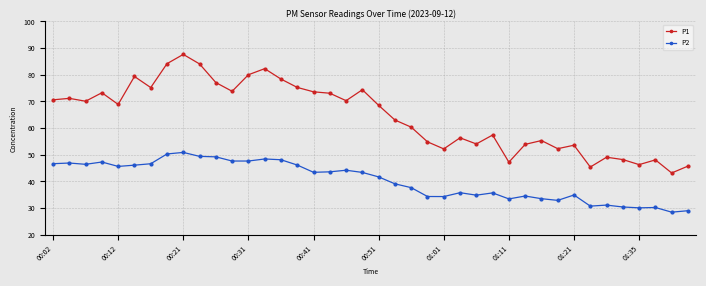

What is the average value of the P2 series?

40.3